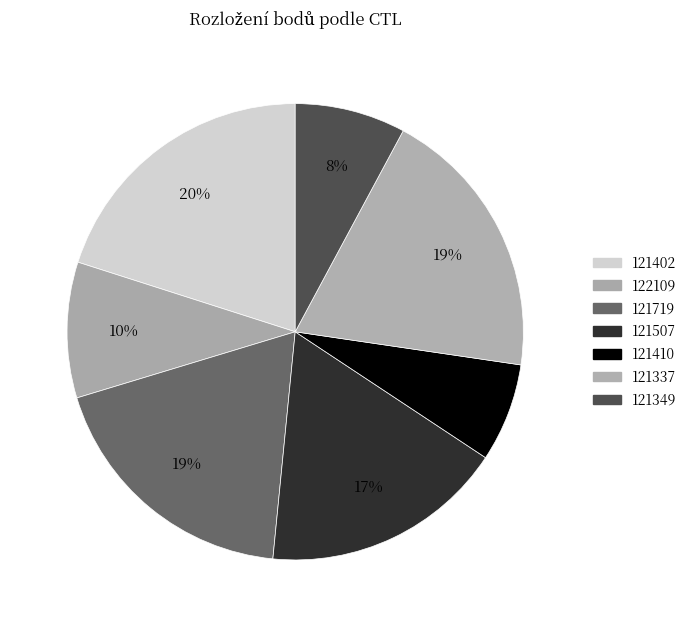

Rank the categories by value from highest to lowest.

121402, 121337, 121719, 121507, 122109, 121349, 121410